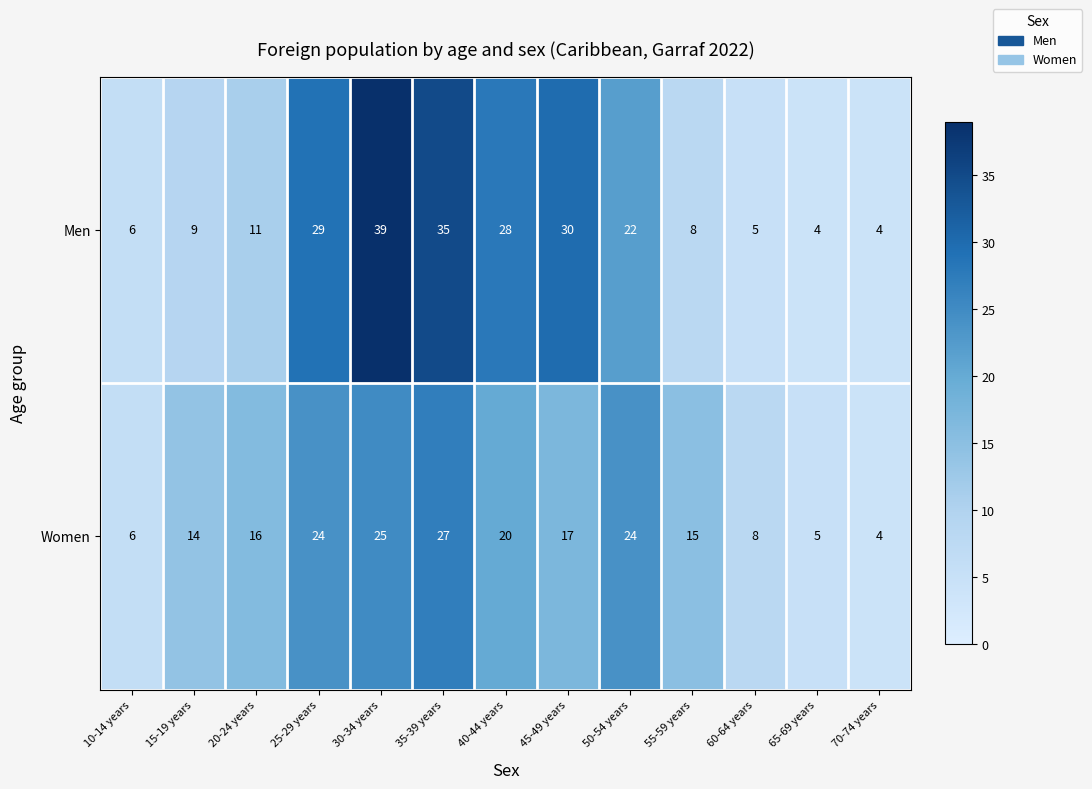

What is the difference between the maximum and minimum values in the Men series?

35